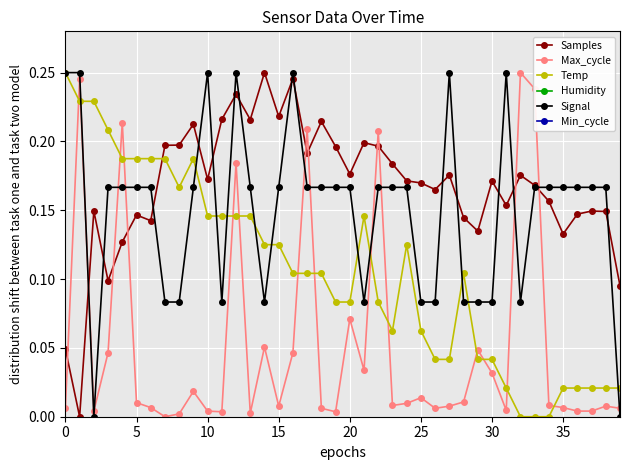

Which series has the widest spread of values?

Samples